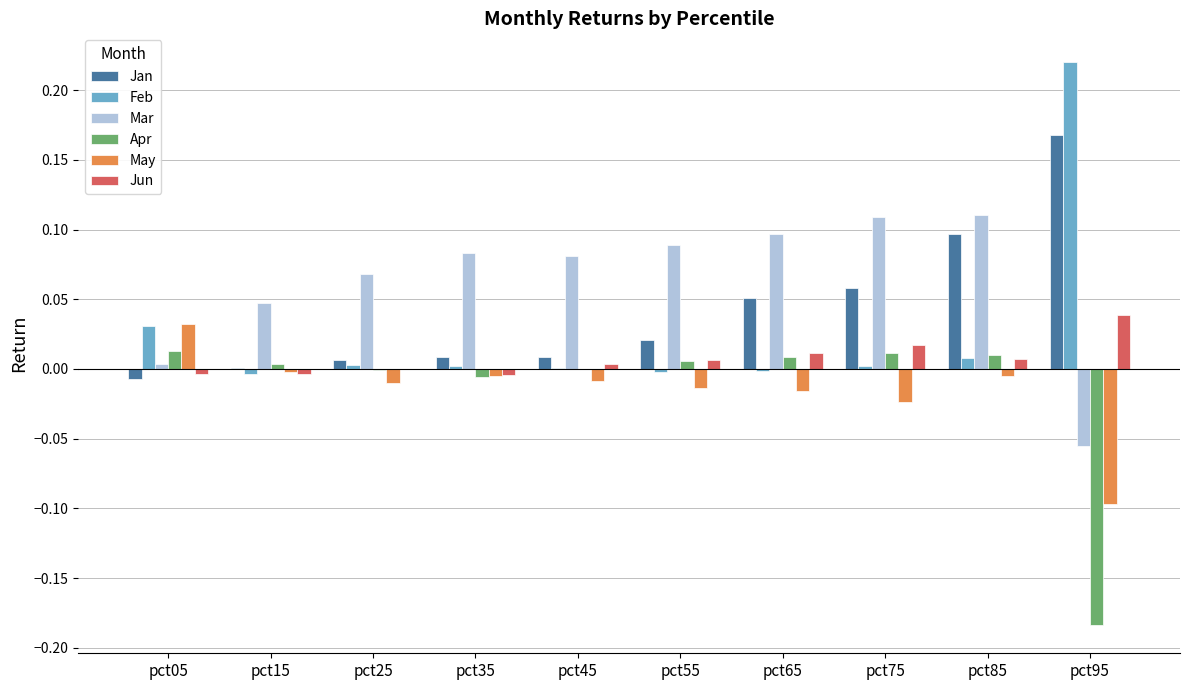

Which series has the largest total across all categories?

Mar